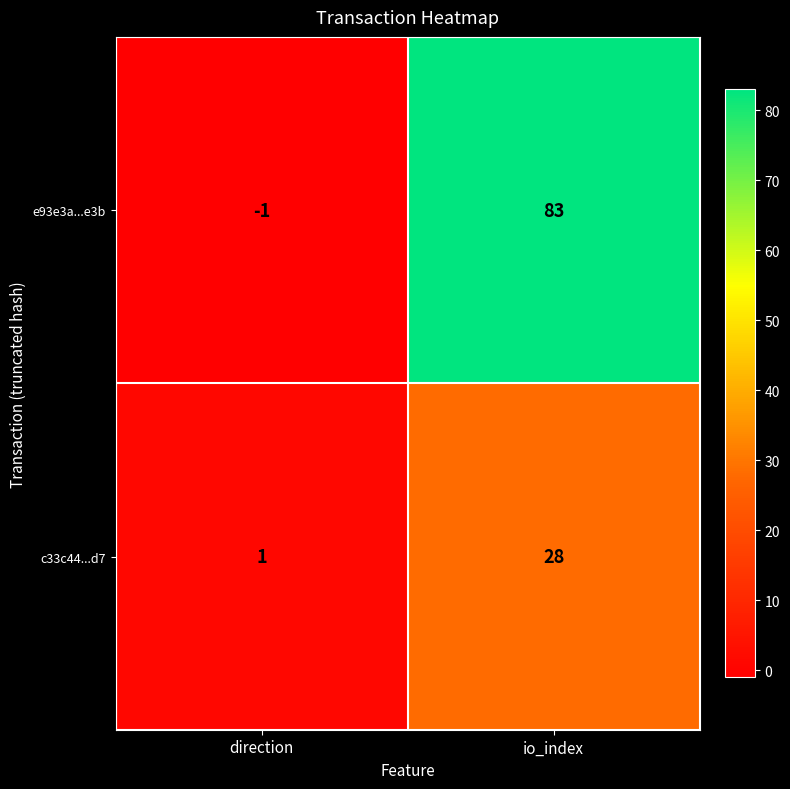

Between direction and io_index, which series saw the biggest shift?

e93e3a...e3b